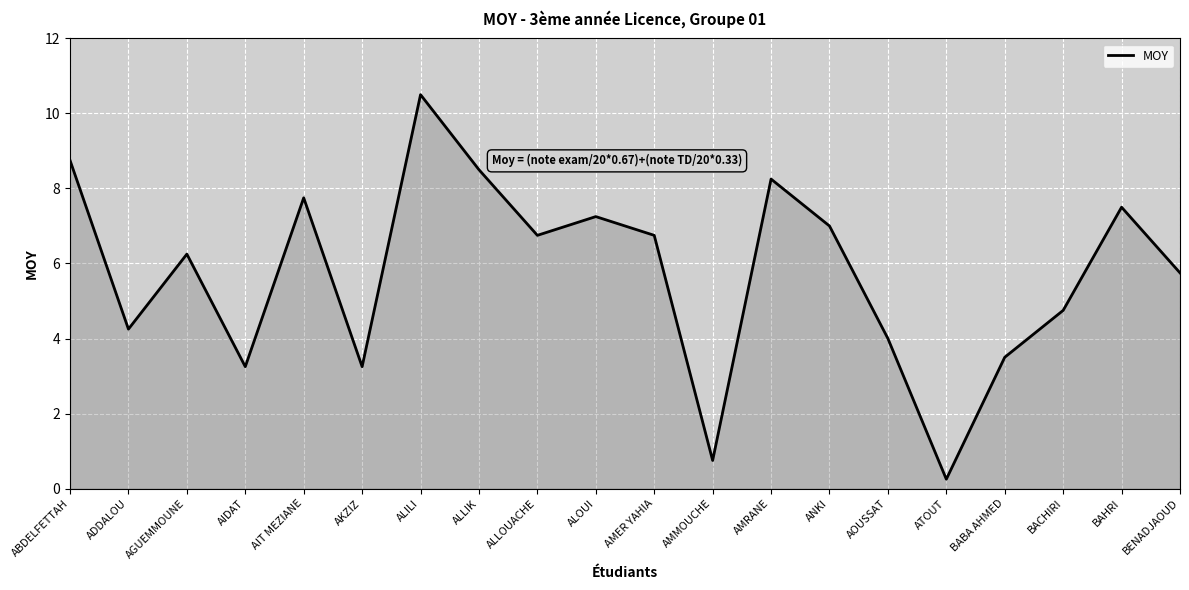

What is the greatest value displayed?

10.5